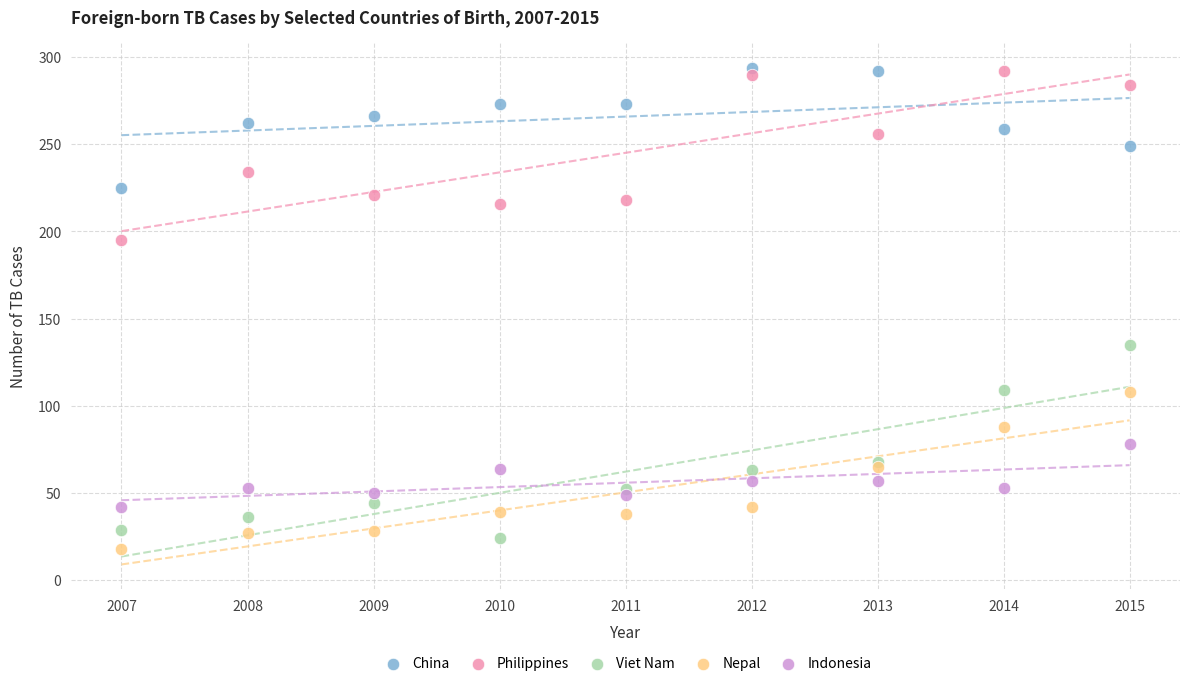

What is the X range (max minus min) for the scatter plot?

8